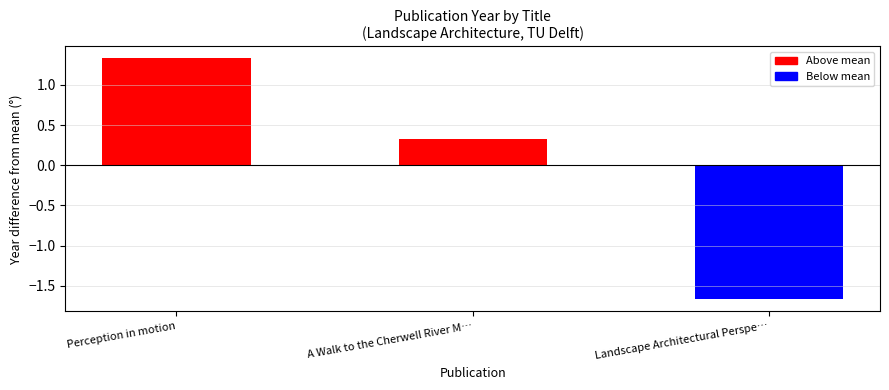

How many categories are shown in the chart?

3